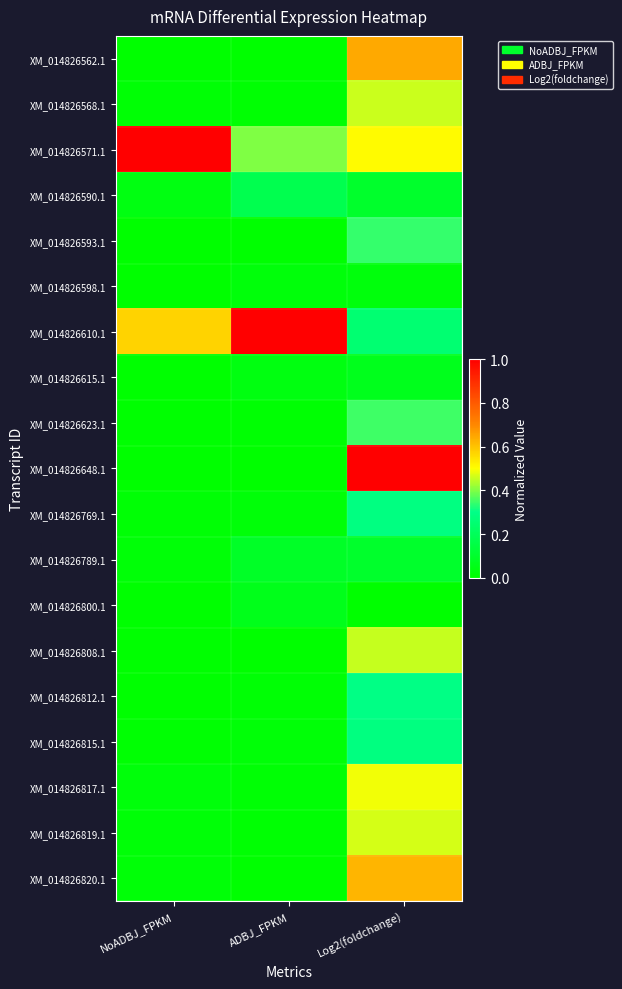

Which label corresponds to the smallest value in the chart?

NoADBJ_FPKM